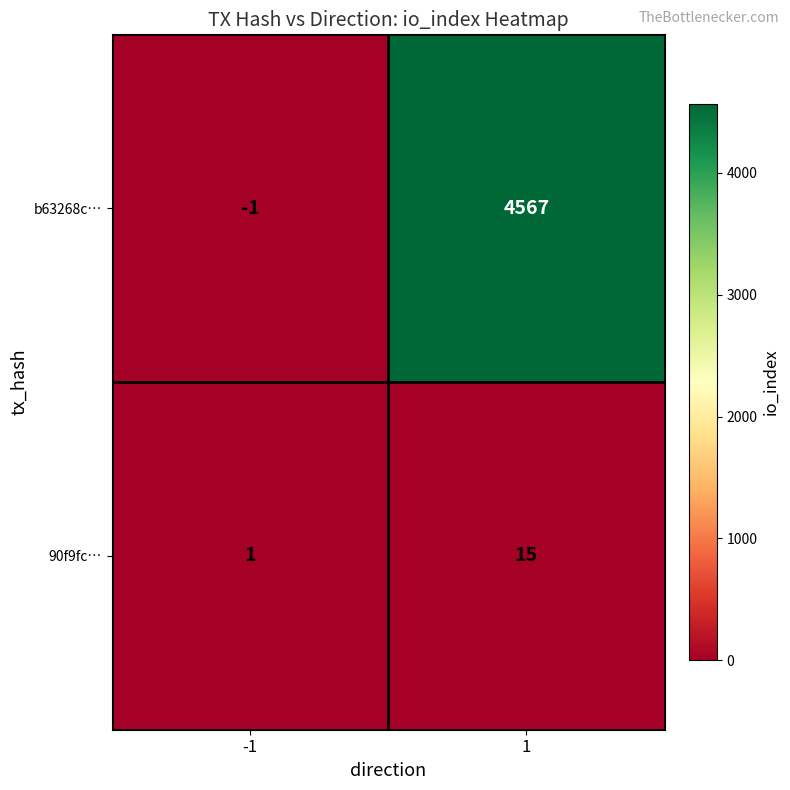

Reading left to right, list all the values displayed in this chart.

b63268c…: -1=-1	1=4567
90f9fc…: -1=1	1=15